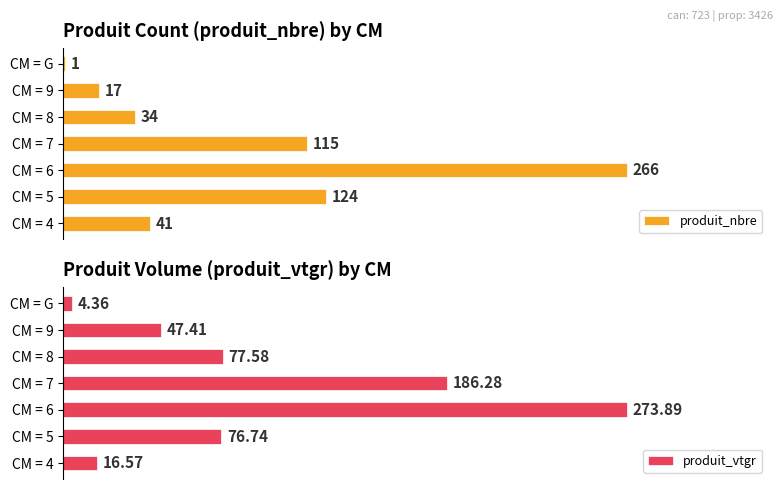

Which series has the largest range (max minus min)?

produit_vtgr